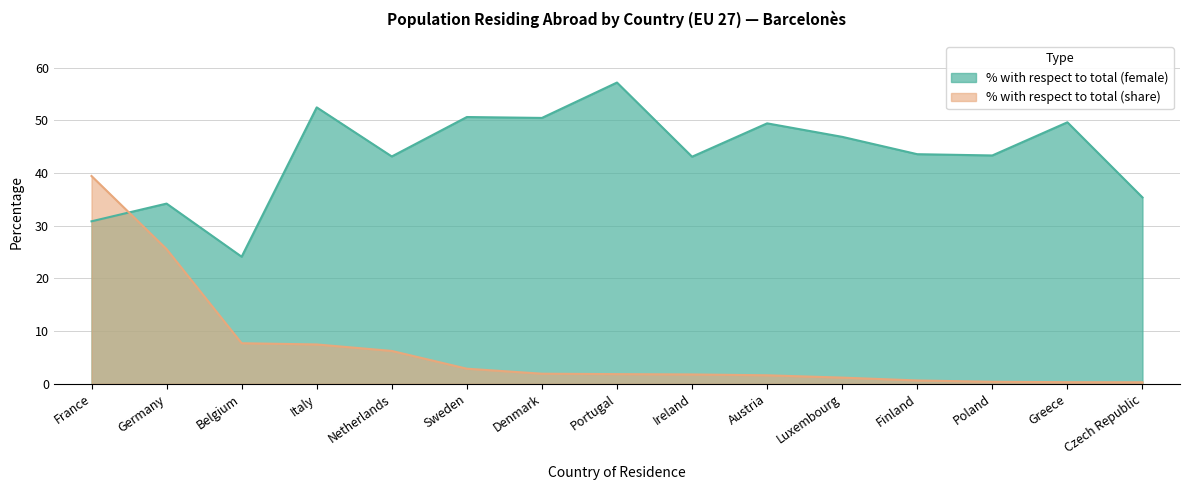

At Luxembourg, list the series in order from smallest to largest.

% with respect to total (share), % with respect to total (female)